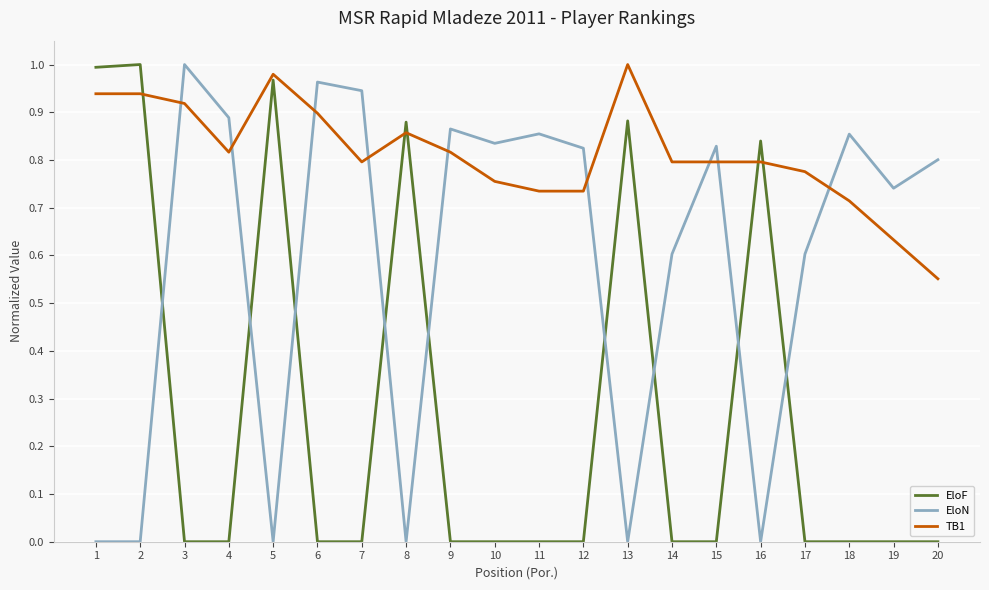

What is the total value across all series at 11?

1.6